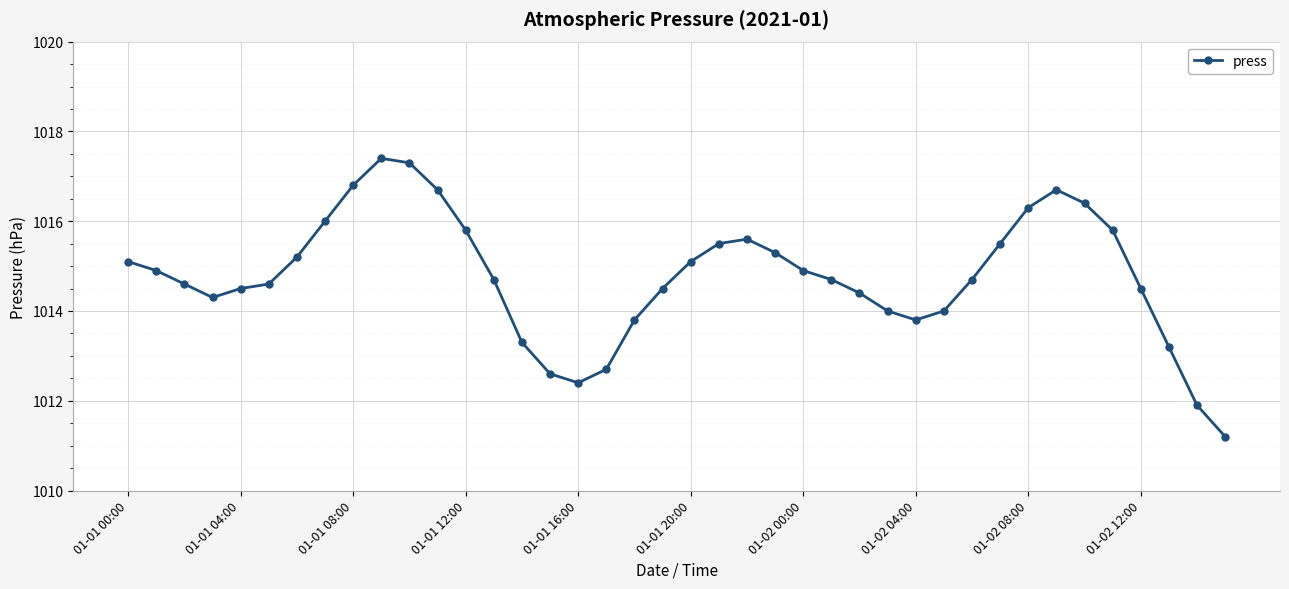

Reading left to right, transcribe all the data shown in this chart.

1015.1	1014.9	1014.6	1014.3	1014.5	1014.6	1015.2	1016.0	1016.8	1017.4	1017.3	1016.7	1015.8	1014.7	1013.3	1012.6	1012.4	1012.7	1013.8	1014.5	1015.1	1015.5	1015.6	1015.3	1014.9	1014.7	1014.4	1014.0	1013.8	1014.0	1014.7	1015.5	1016.3	1016.7	1016.4	1015.8	1014.5	1013.2	1011.9	1011.2